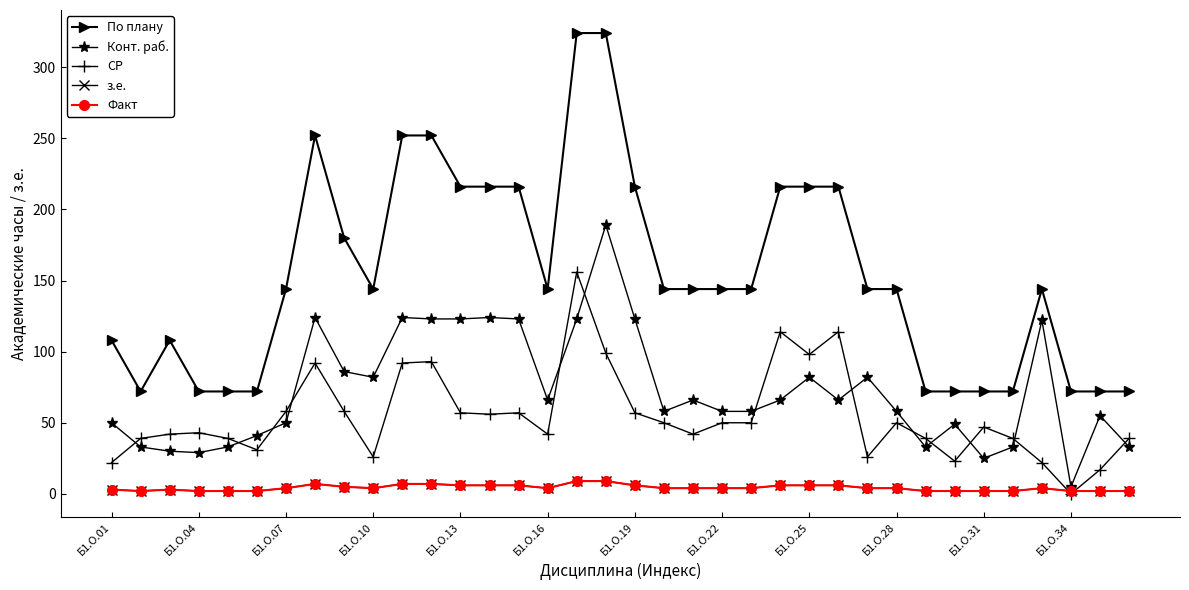

What is the label of the 27th point from the left?

26